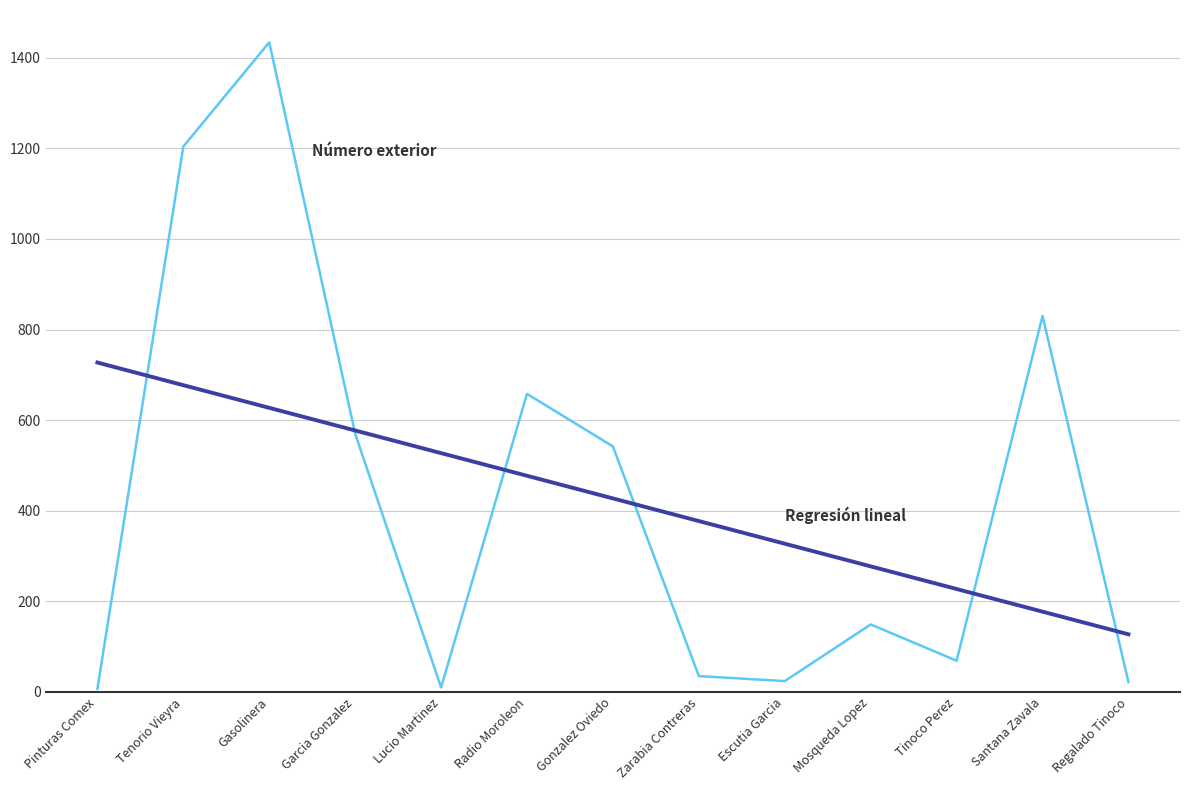

What is the maximum value shown in the chart?

1434.0